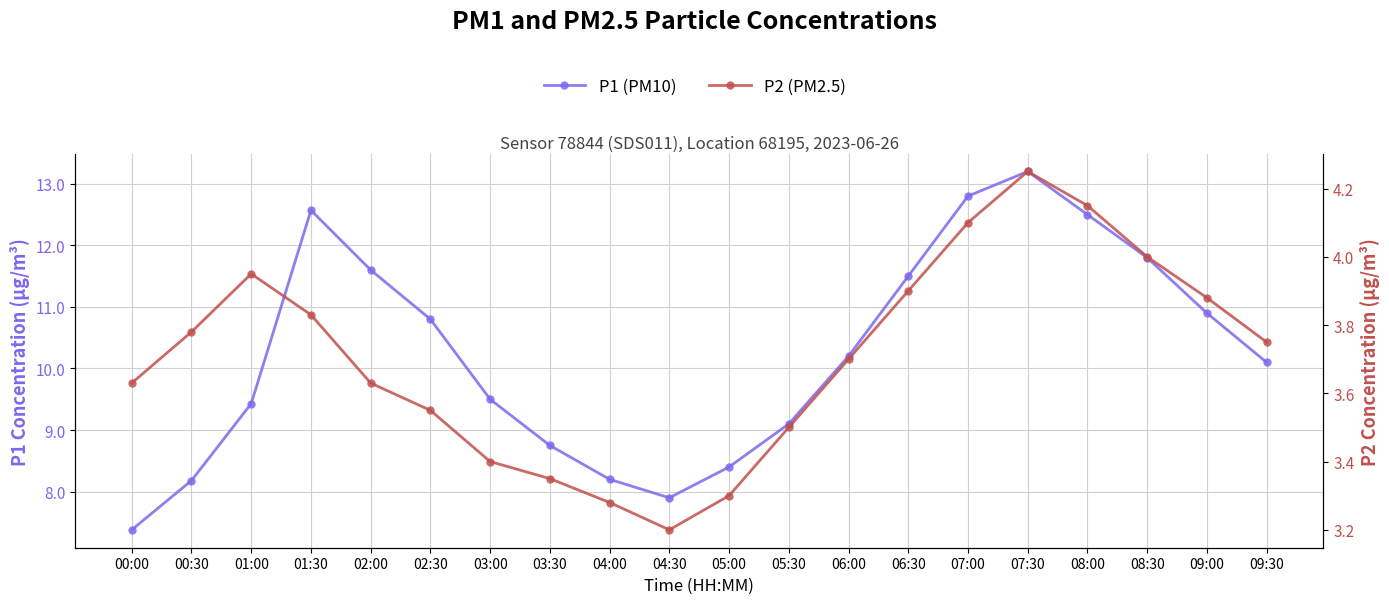

True or false: P1 (PM10) has more than 0 interior local peaks.

True